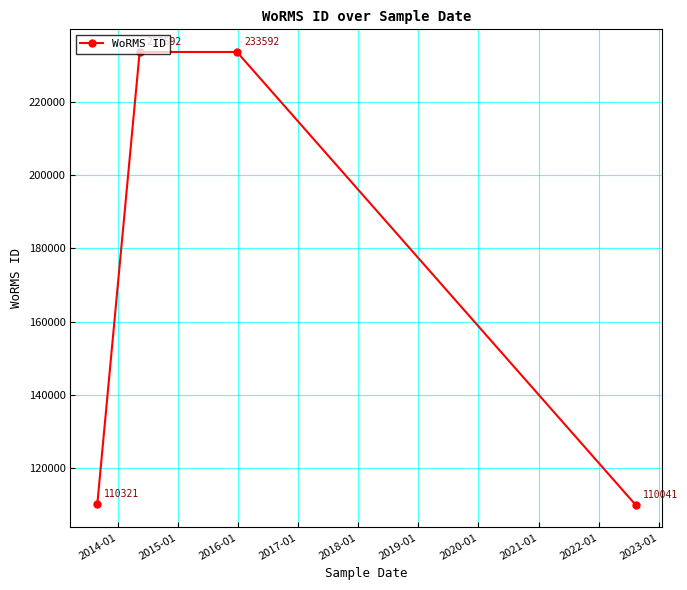

What is the smallest value displayed?

110041